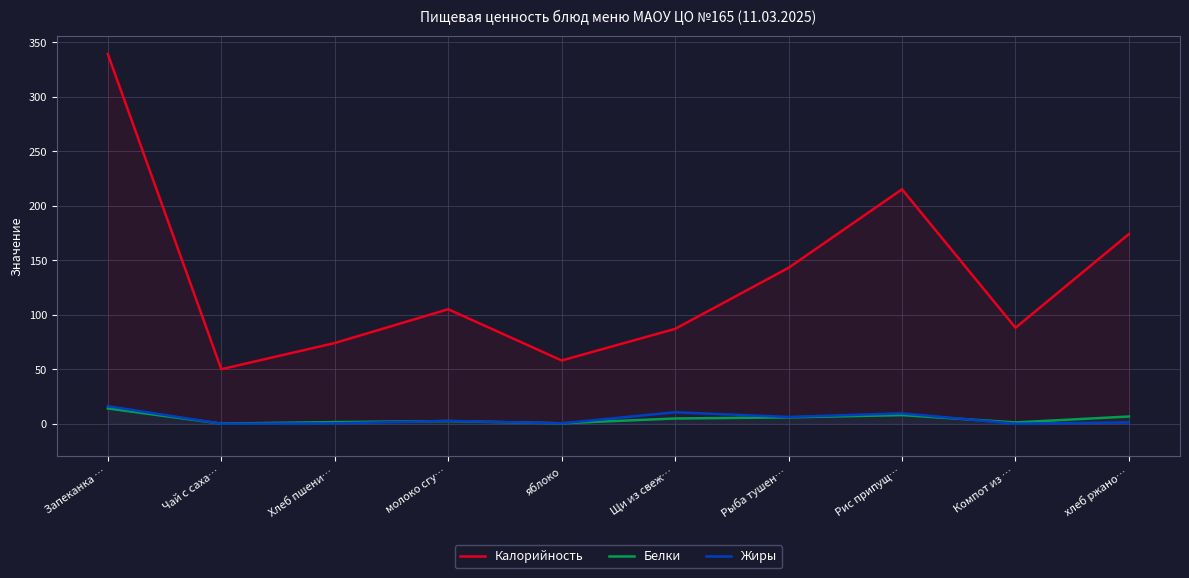

How many data points in Калорийность are less than 105?

5